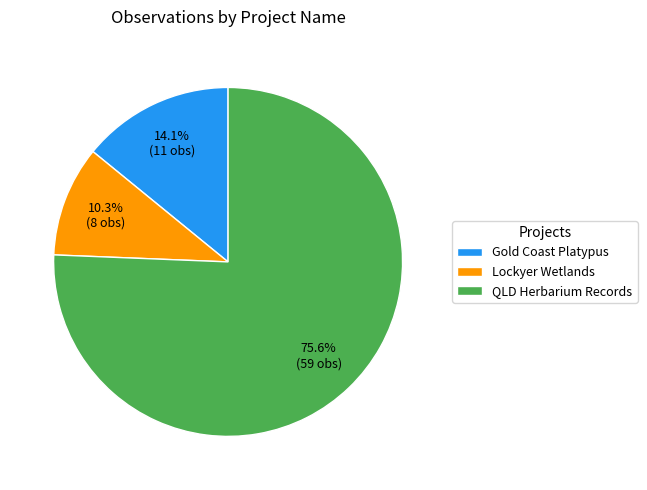

What portion of the pie excludes Gold Coast Platypus?

85.9%